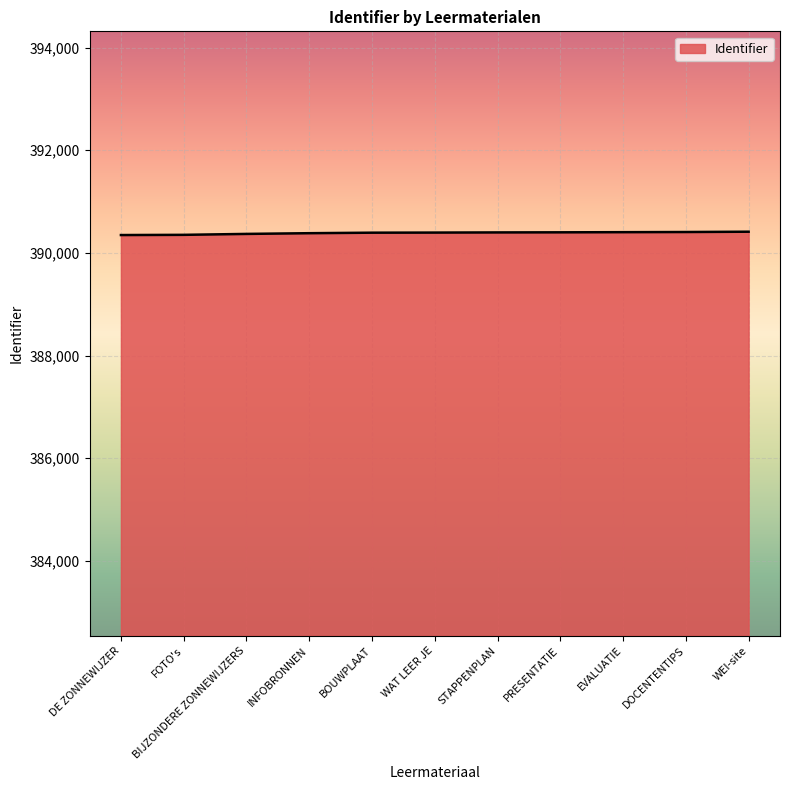

The value at BIJZONDERE ZONNEWIJZERS is 390369. True or false?

True